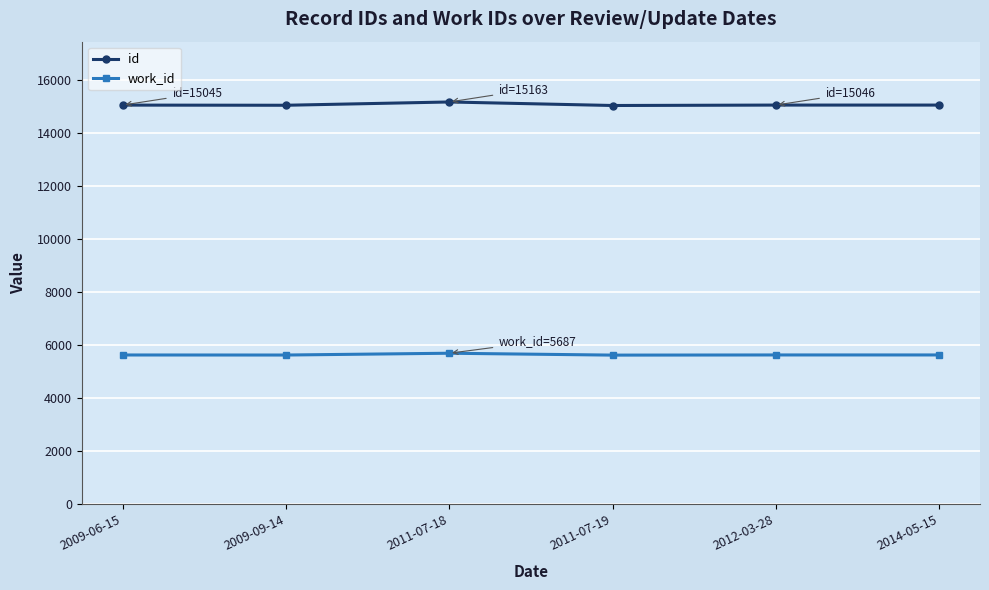

What is the difference between the id values at 2011-07-19 and 2009-06-15?

15